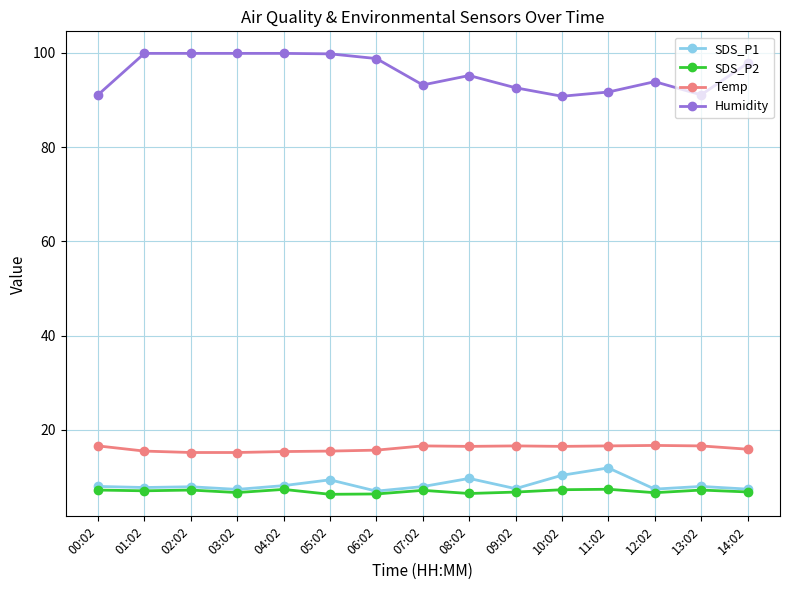

What is the label of the 8th point from the right?

07:02